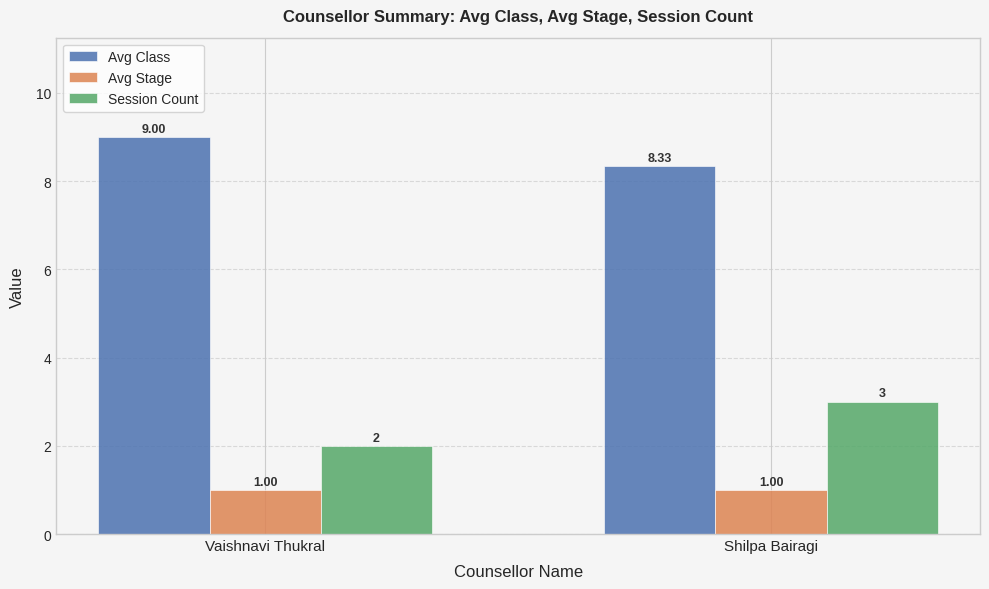

How many bars are there in total?

6